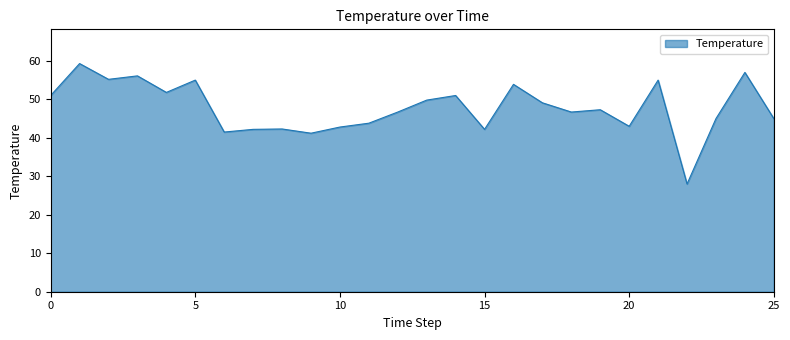

What is the difference between the second highest and minimum values?

29.0